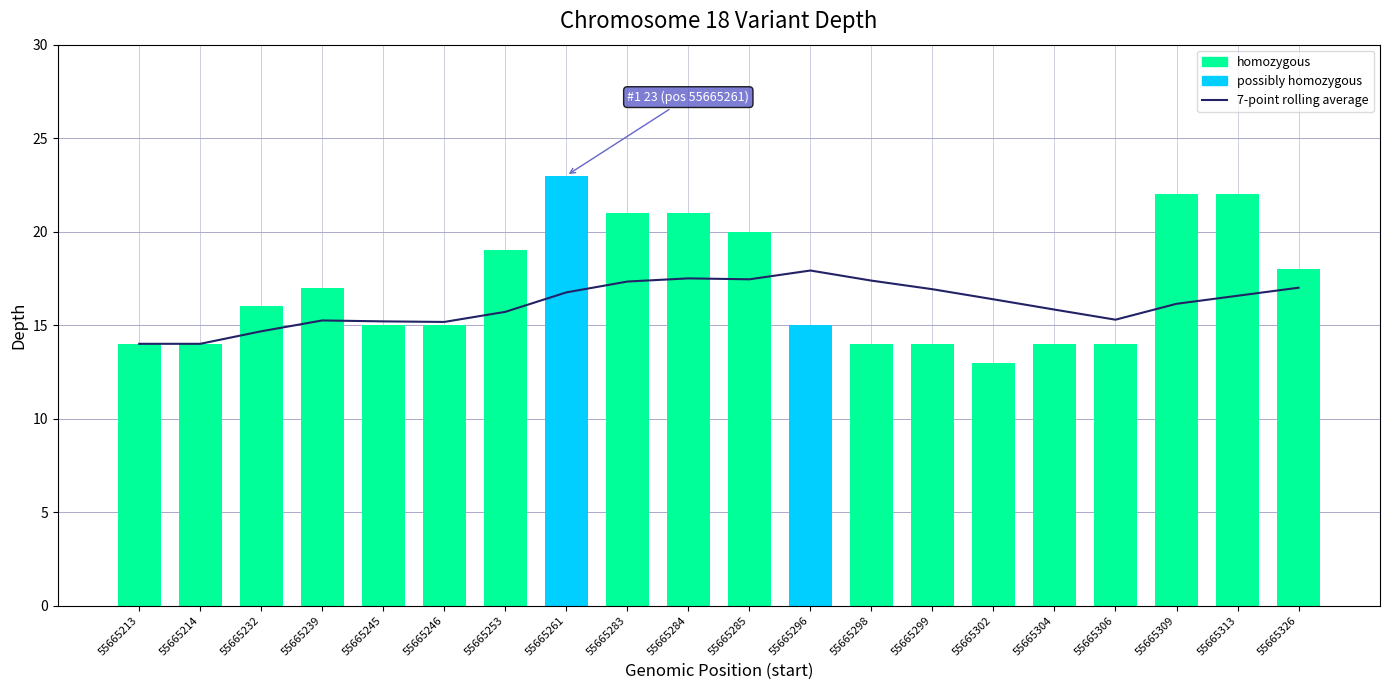

Which has a higher value, 55665302 or 55665239?

55665302